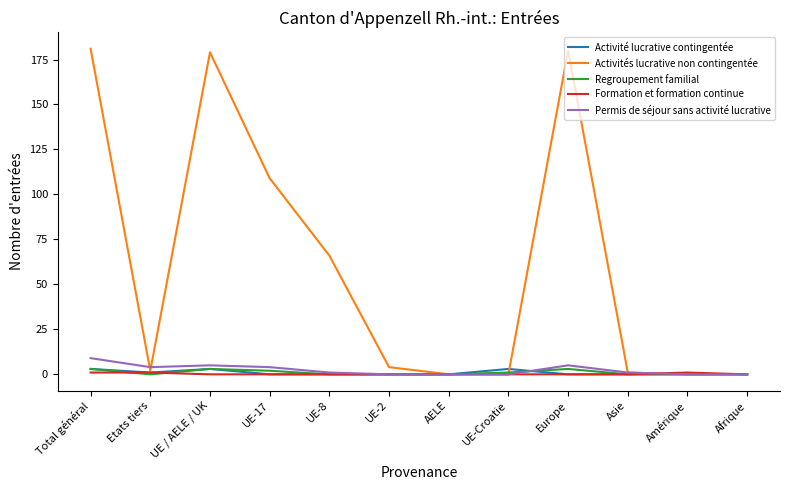

Which series has the largest total across all categories?

Activités lucrative non contingentée